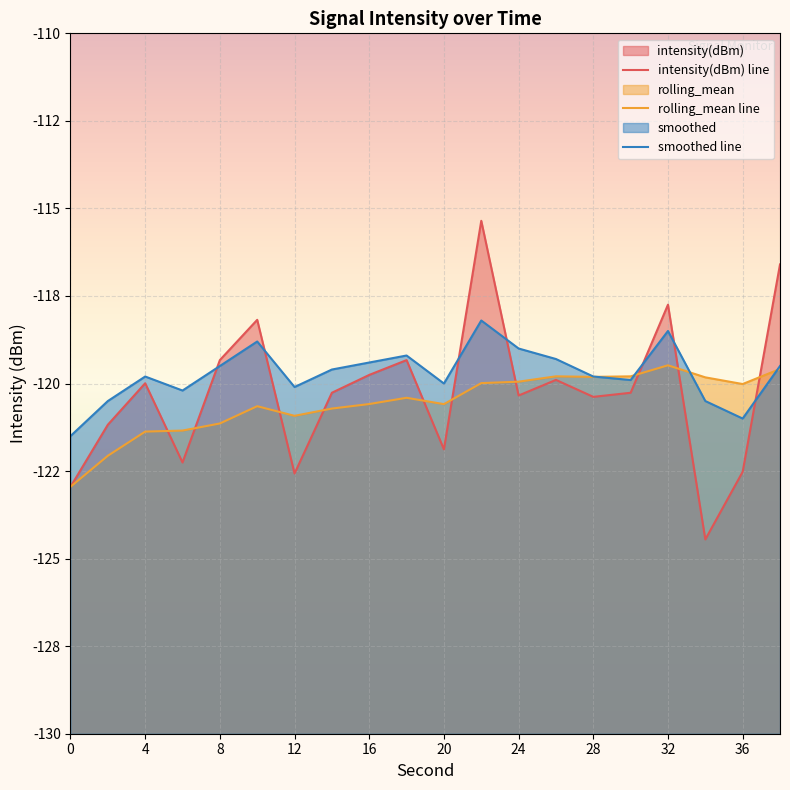

What is the value of the smoothed line point at the 12th from the left?

-118.2